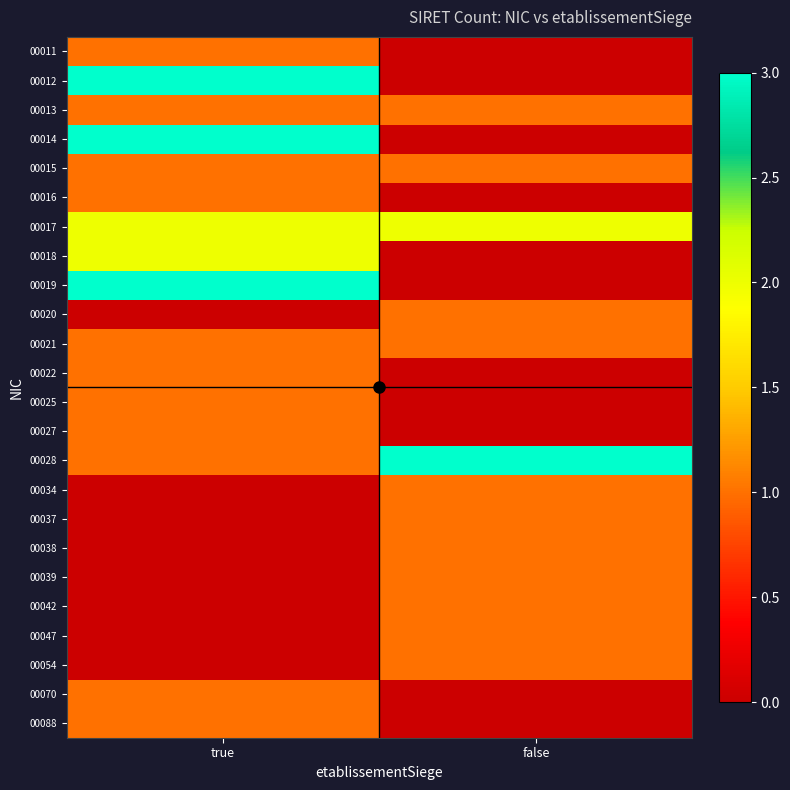

At how many categories does at least one series exceed 1?

2